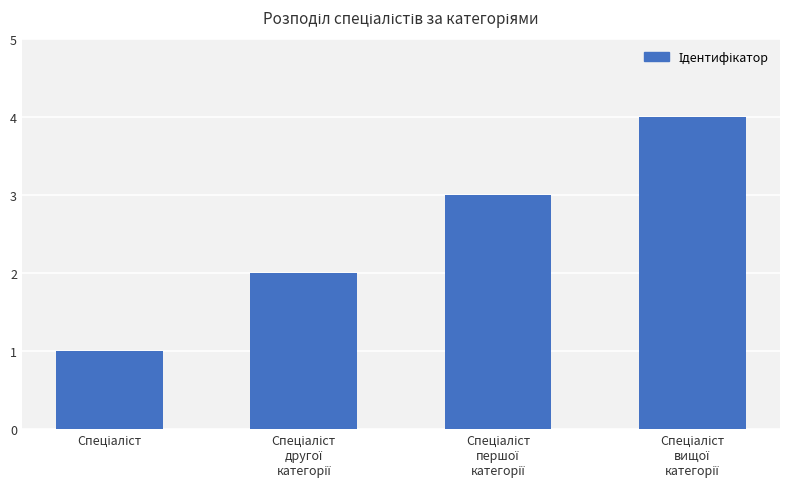

What is the greatest value displayed?

4